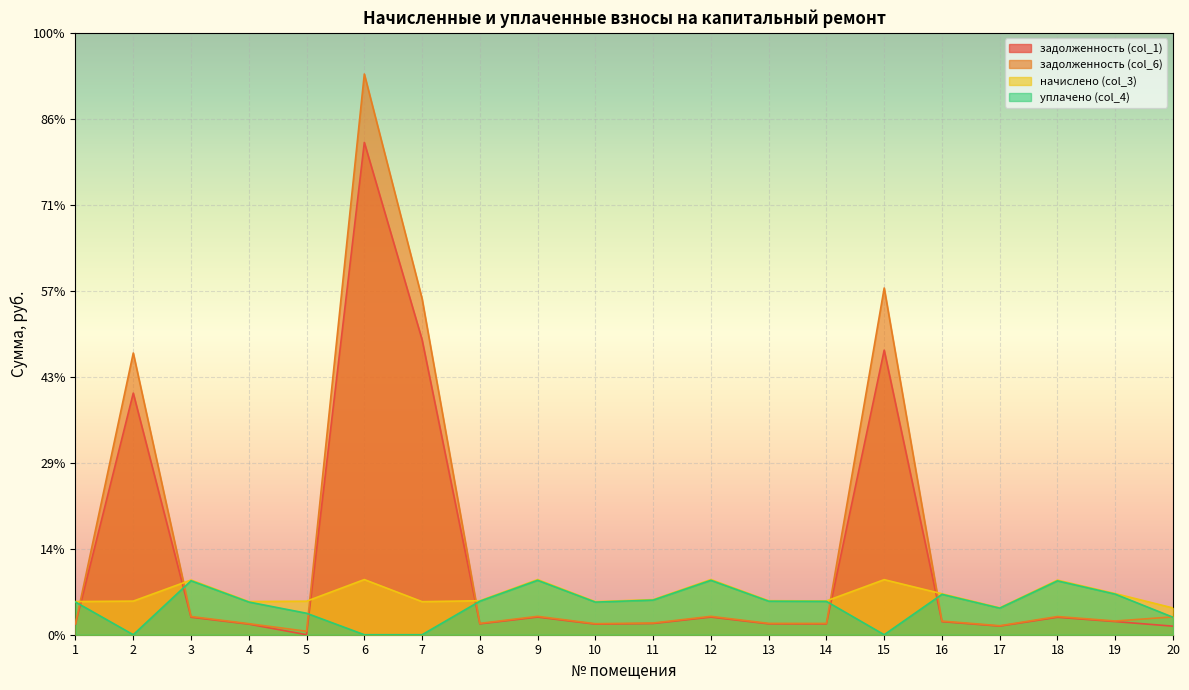

Where do начислено (col_3) and задолженность (col_6) first cross each other?

1 and 2